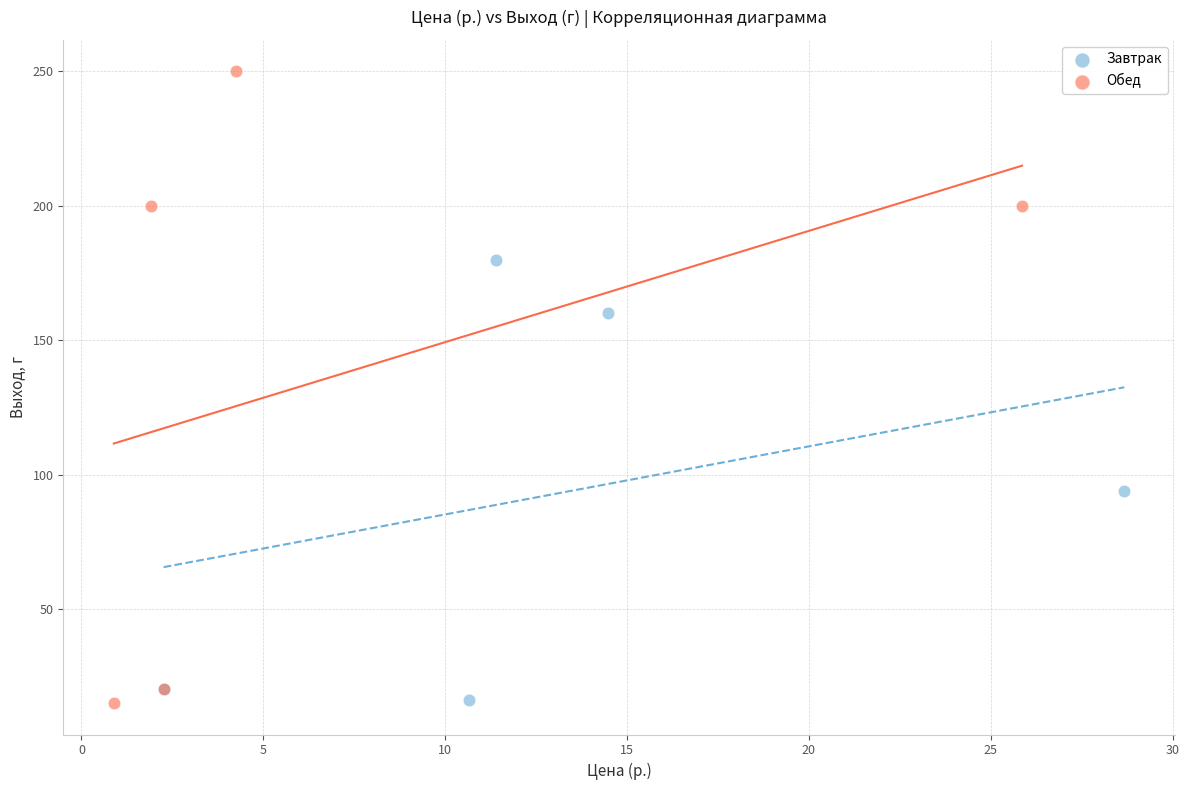

Which series contains the highest Y value?

Обед